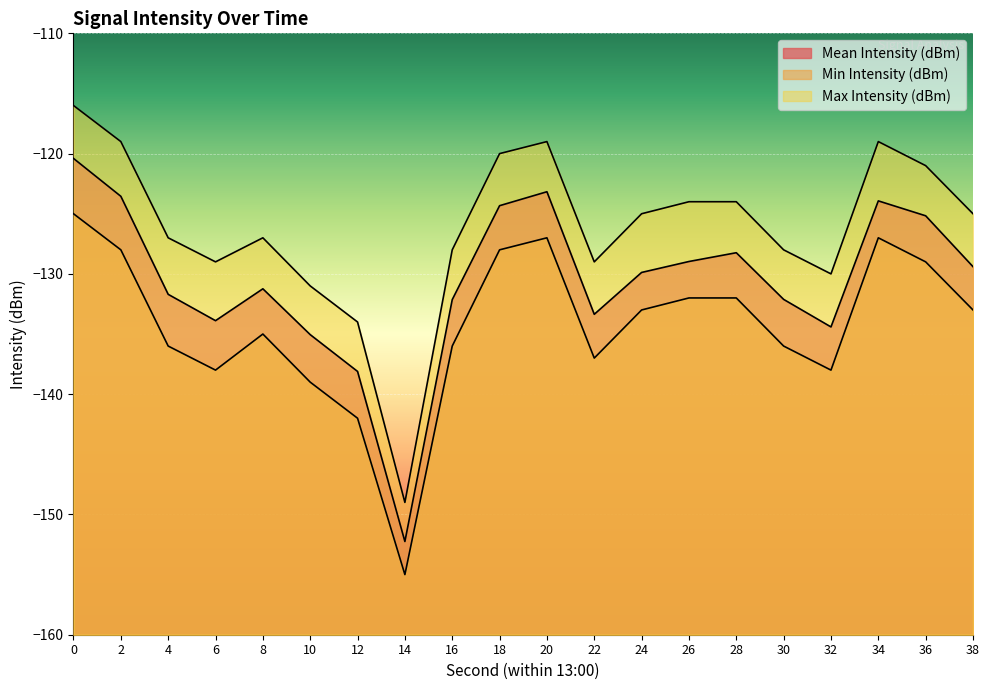

What is the average value of the Max Intensity (dBm) series?

-126.2